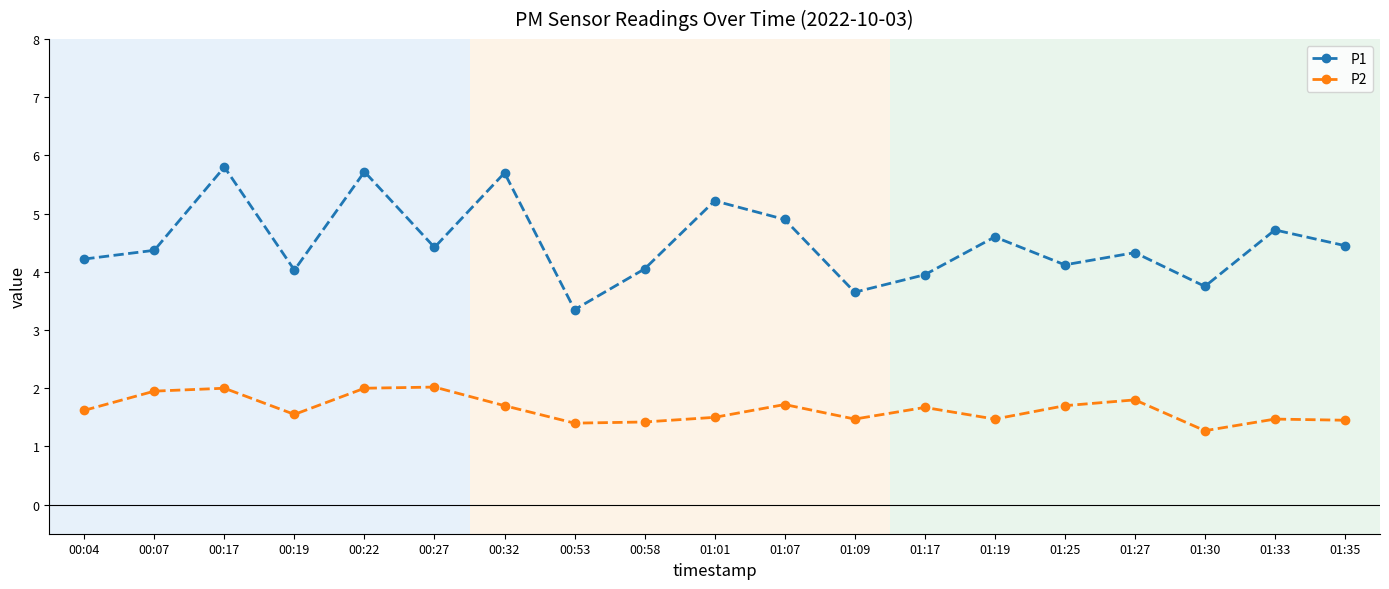

True or false: P1 and P2 intersect in this chart.

False